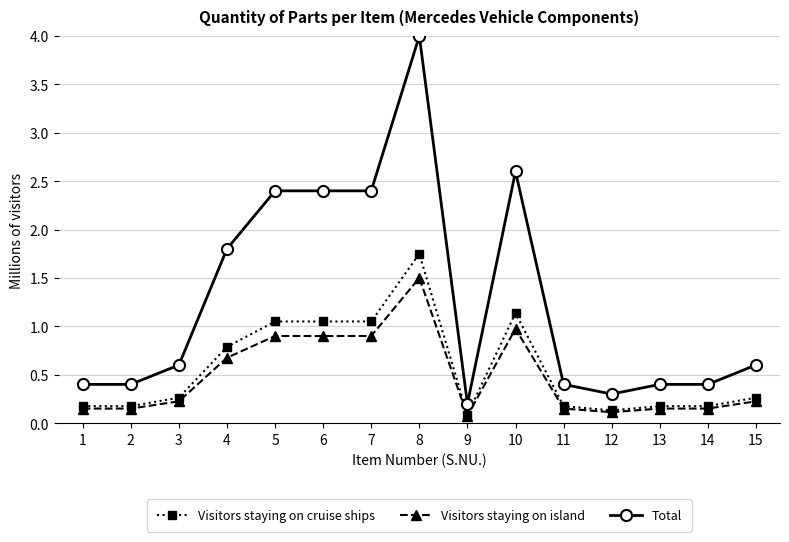

Is the value of Visitors staying on cruise ships at 10 greater than the value of Visitors staying on island at 14?

Yes